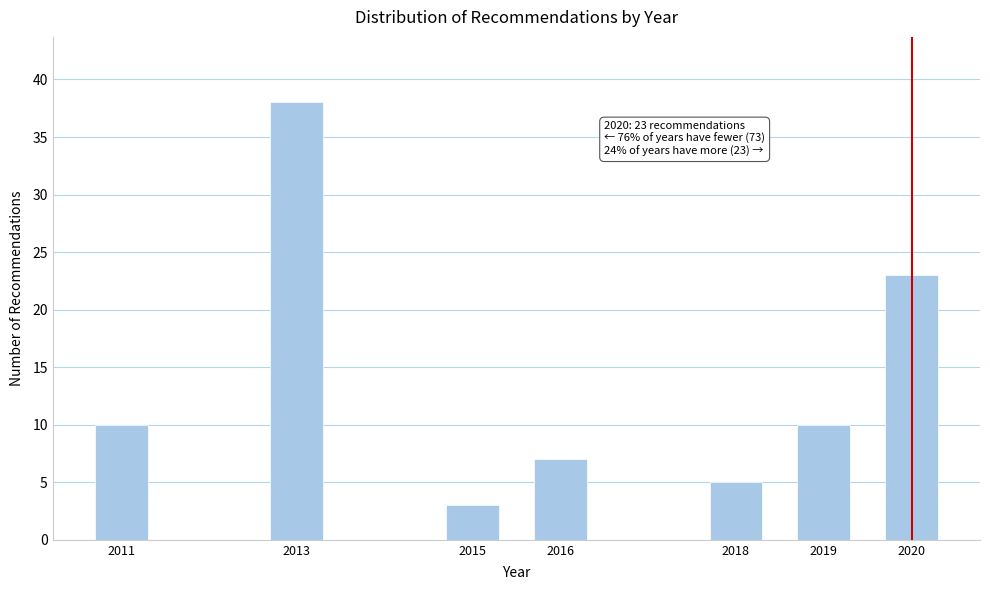

Reading left to right, list all the values displayed in this chart.

10	38	3	7	5	10	23